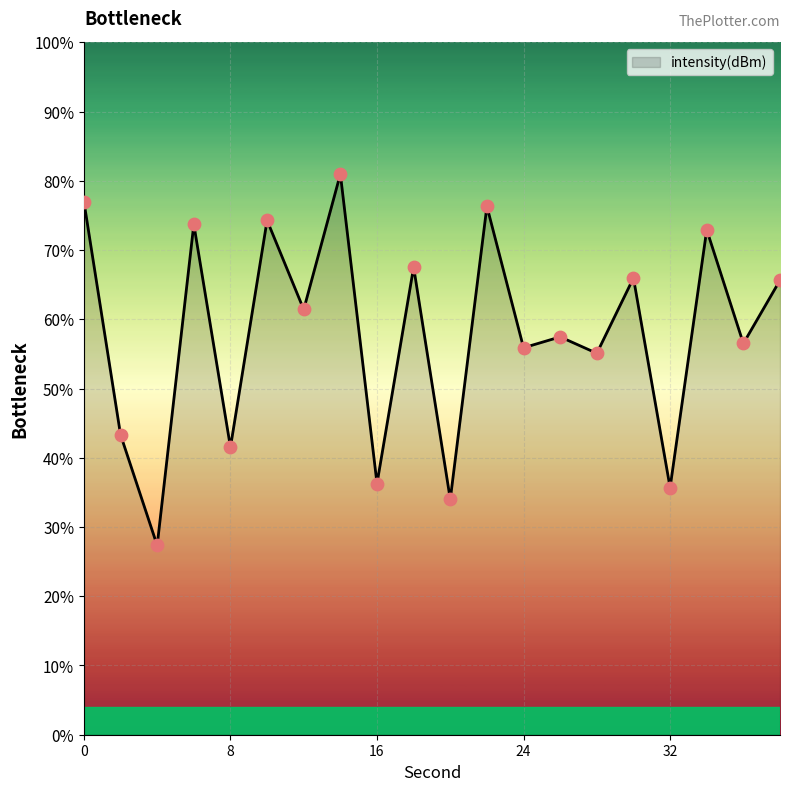

What is the difference between the maximum and minimum values?

53.6